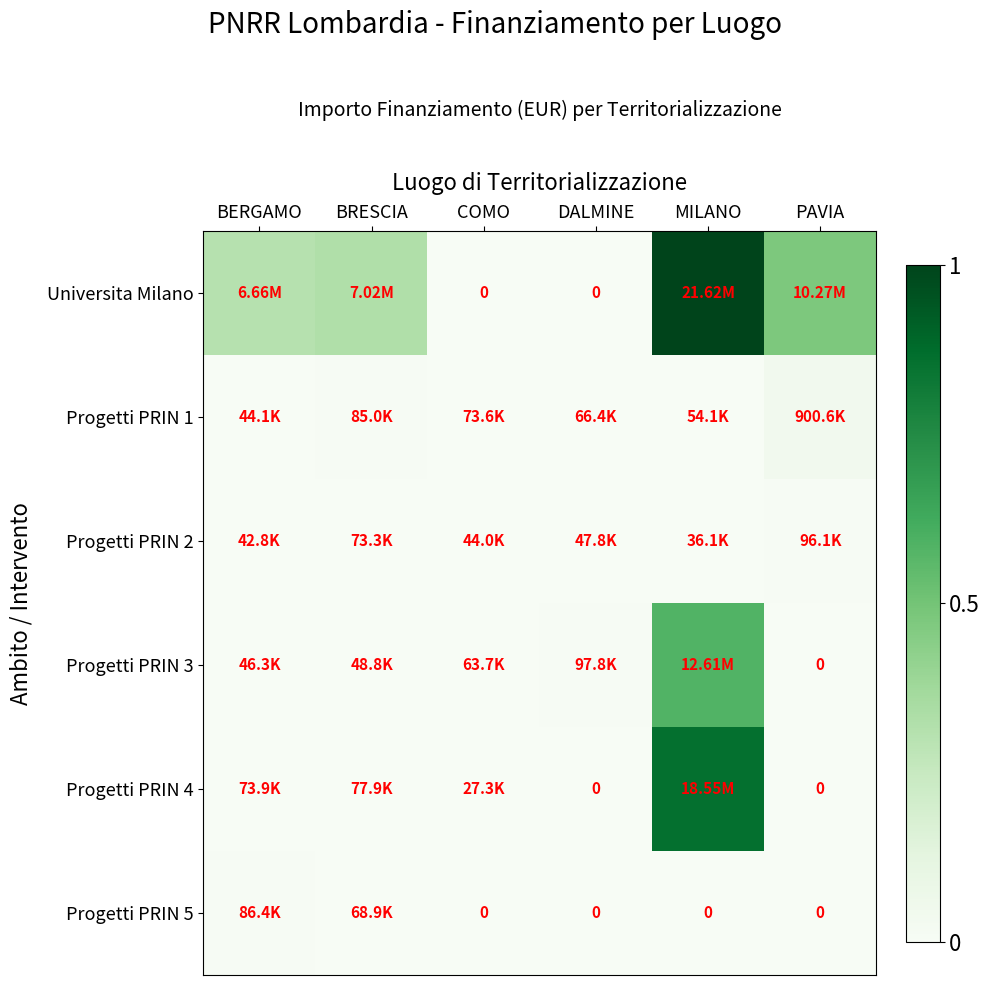

How many values in the Progetti PRIN 4 series exceed 0?

4